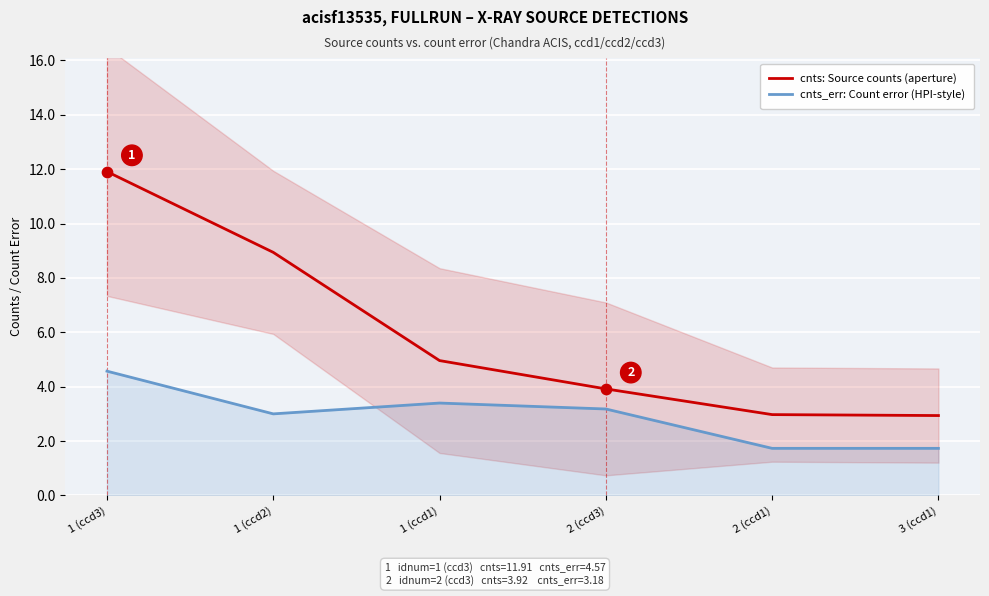

Is the value of cnts_err: Count error (HPI-style) at 1 (ccd1) greater than the value of cnts: Source counts (aperture) at 2 (ccd1)?

Yes